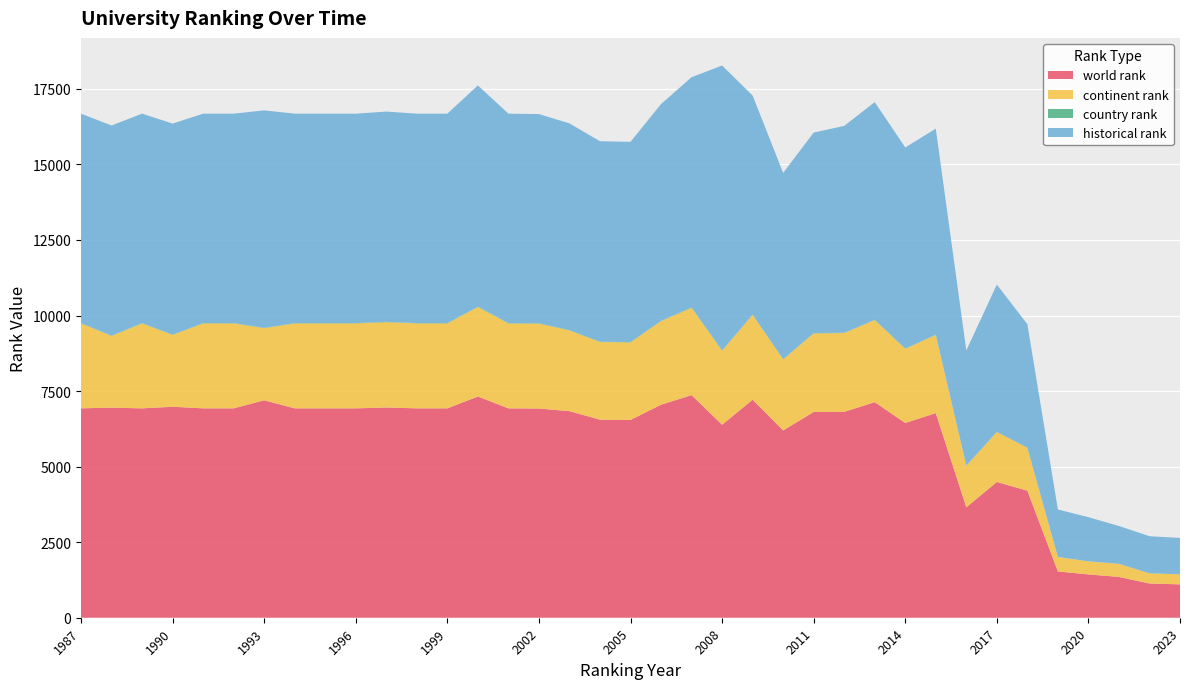

Reading left to right, extract all data points from this chart.

world rank: 6928.0	6952.0	6928.0	6981.0	6928.0	6928.0	7194.0	6928.0	6928.0	6928.0	6957.0	6928.0	6928.0	7319.0	6928.0	6922.0	6835.0	6554.0	6544.0	7049.0	7366.0	6386.0	7214.0	6198.0	6809.0	6812.0	7133.0	6444.0	6771.0	3655.0	4491.0	4205.0	1531.0	1433.0	1350.0	1133.0	1104.0
continent rank: 2812.0	2372.0	2812.0	2378.0	2812.0	2812.0	2389.0	2812.0	2812.0	2812.0	2823.0	2812.0	2812.0	2964.0	2812.0	2810.0	2673.0	2569.0	2568.0	2766.0	2889.0	2451.0	2808.0	2350.0	2600.0	2608.0	2719.0	2454.0	2589.0	1377.0	1655.0	1419.0	480.0	433.0	434.0	336.0	332.0
country rank: 11.0	11.0	11.0	11.0	11.0	11.0	11.0	11.0	11.0	11.0	11.0	11.0	11.0	11.0	11.0	11.0	14.0	11.0	10.0	12.0	16.0	10.0	10.0	9.0	10.0	10.0	10.0	10.0	10.0	3.0	4.0	3.0	1.0	1.0	1.0	2.0	2.0
historical rank: 6928.0	6952.0	6928.0	6981.0	6928.0	6928.0	7194.0	6928.0	6928.0	6928.0	6957.0	6928.0	6928.0	7319.0	6928.0	6922.0	6835.0	6632.0	6625.5	7169.5	7614.0	9425.5	7245.5	6162.5	6633.5	6844.0	7199.0	6653.0	6812.5	3811.0	4873.0	4086.0	1569.7	1459.7	1250.3	1226.0	1202.5